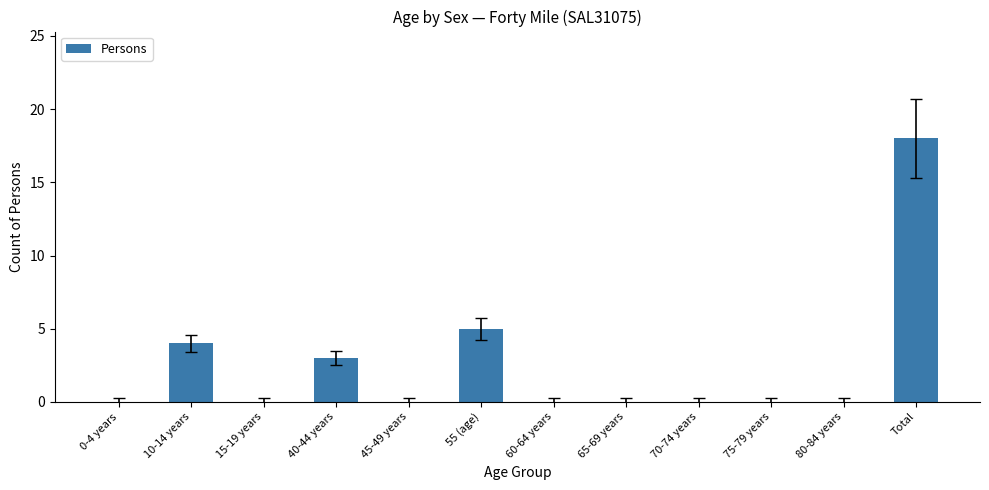

What is the sum of all values?

30